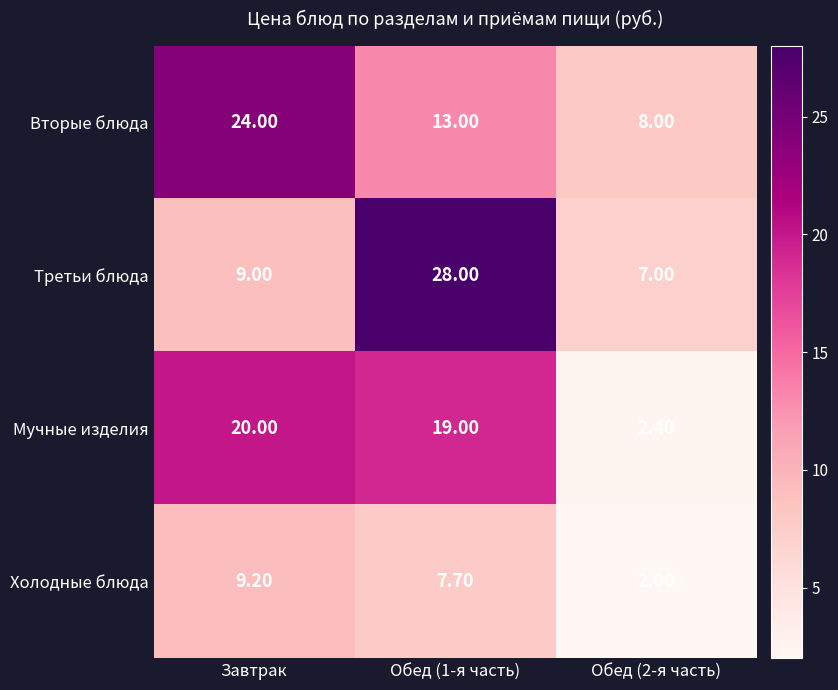

What is the total value across all series at Обед (2-я часть)?

19.4